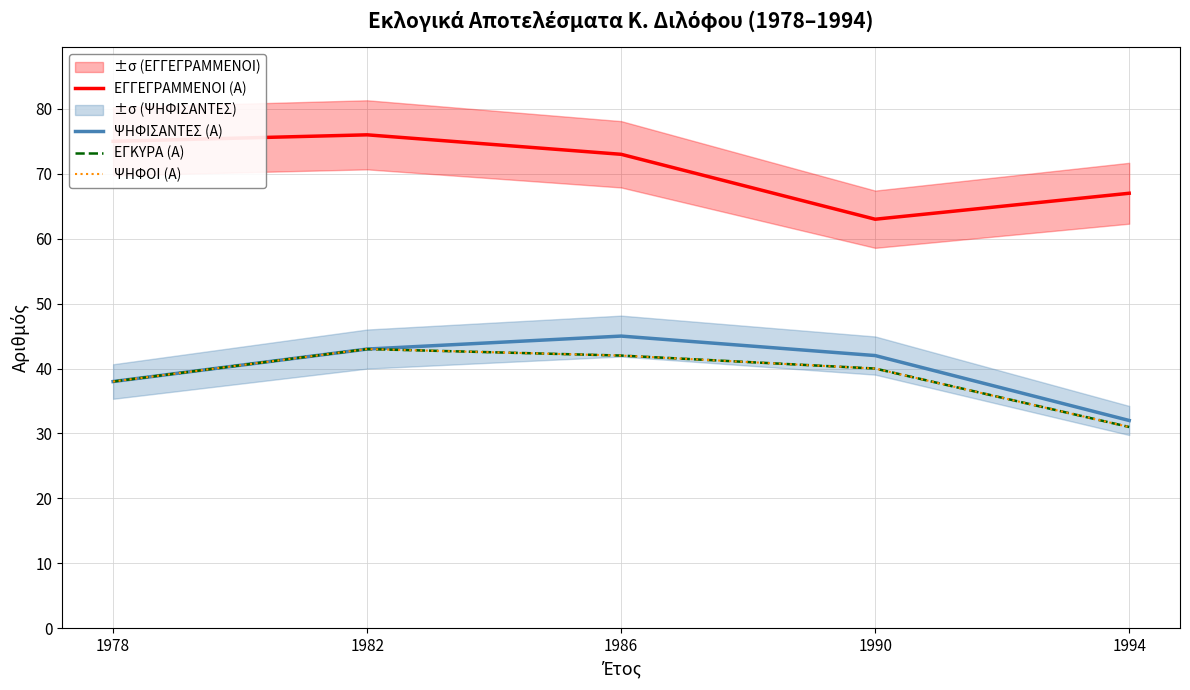

At which label does ΨΗΦΙΣΑΝΤΕΣ (Α) reach its minimum?

1994